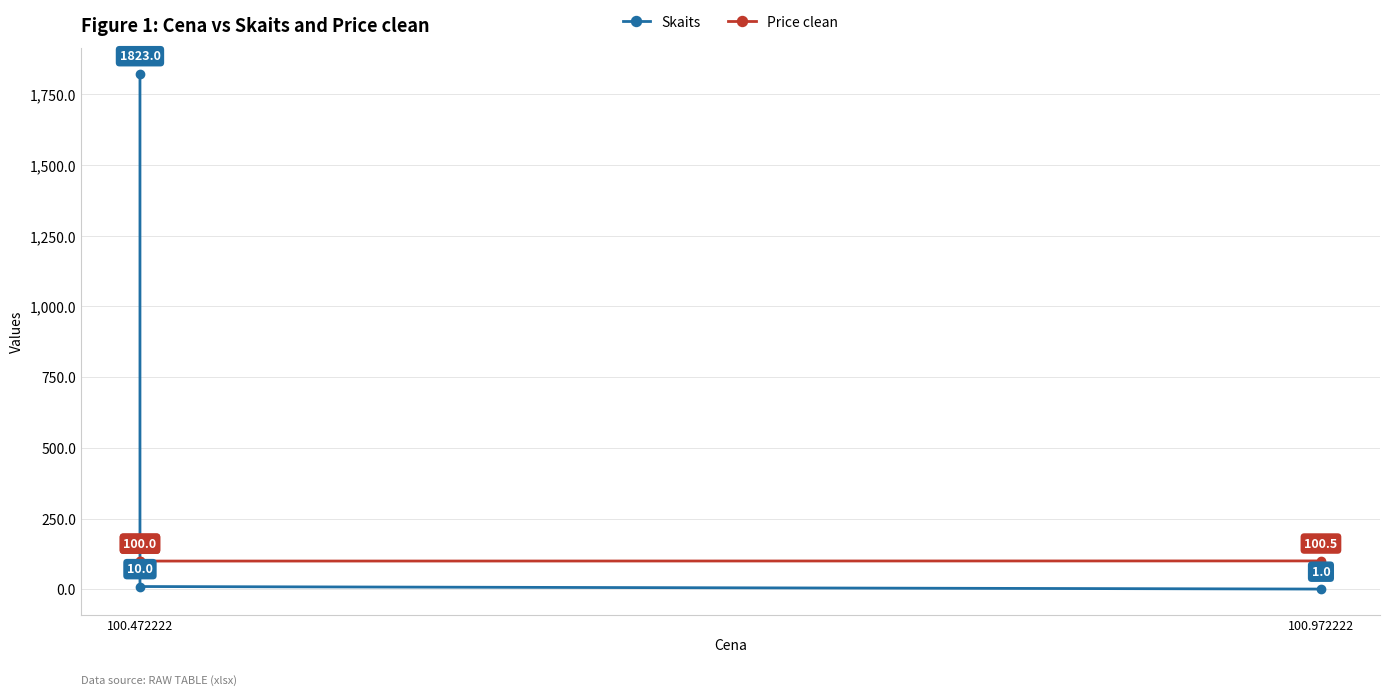

What is the value of the Skaits point at the 3rd from the left?

1.0